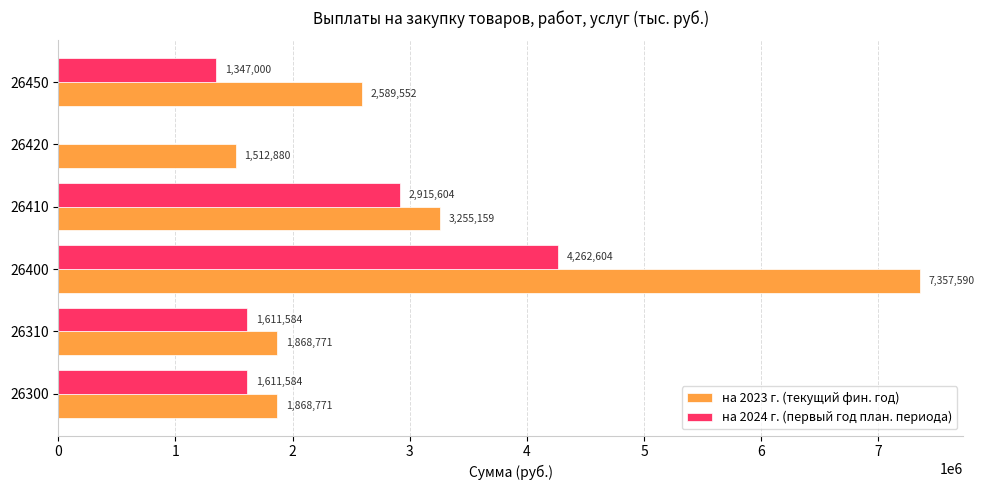

Between 26300 and 26410, which series saw the biggest shift?

на 2023 г. (текущий фин. год)